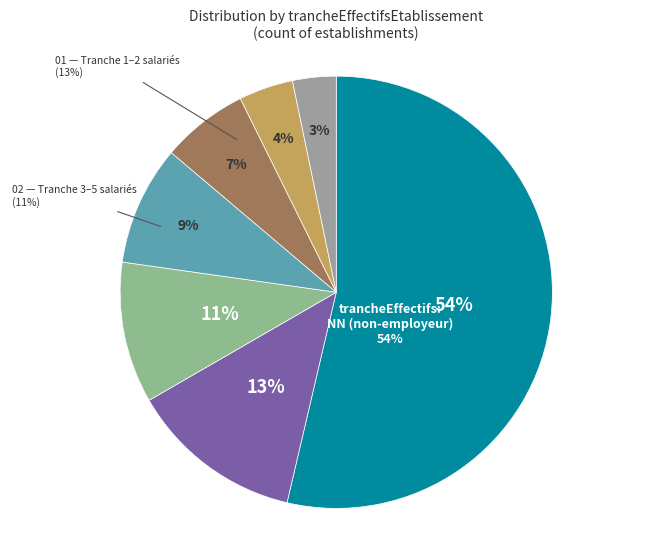

What is the smallest slice in the pie chart?

Other